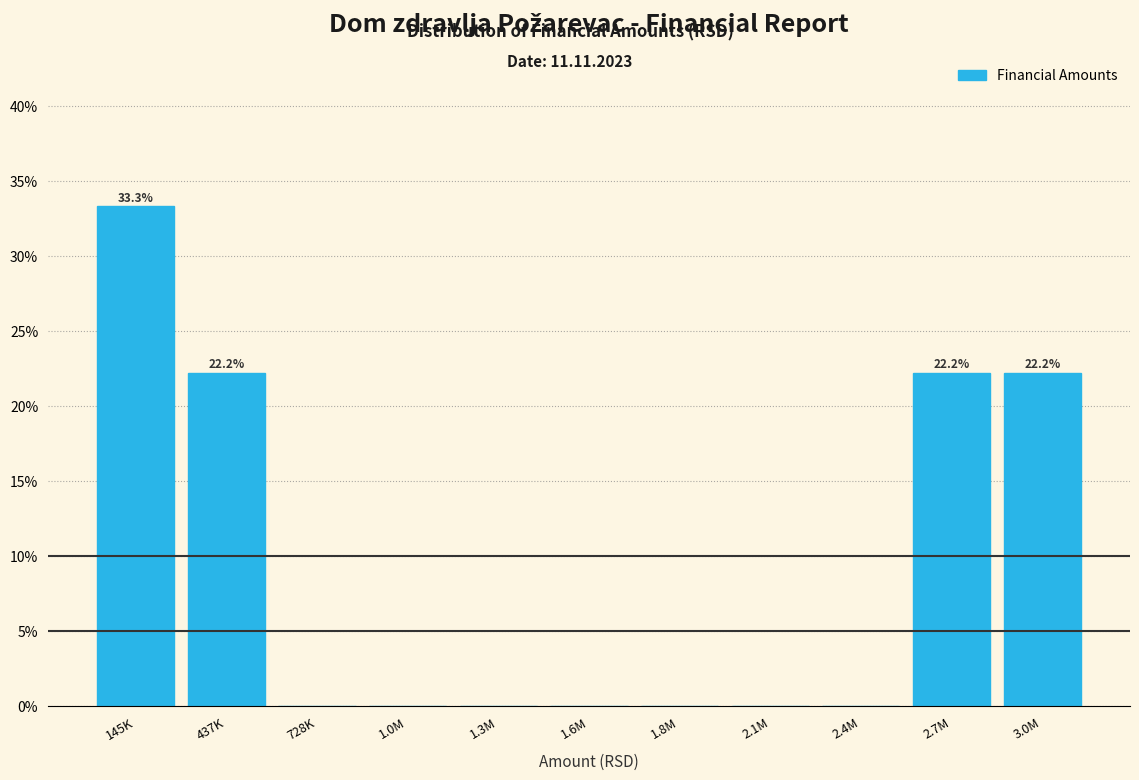

Reading right to left, extract all data points from this chart.

3.0M=22.2	2.7M=22.2	2.4M=0.0	2.1M=0.0	1.8M=0.0	1.6M=0.0	1.3M=0.0	1.0M=0.0	728K=0.0	437K=22.2	145K=33.3